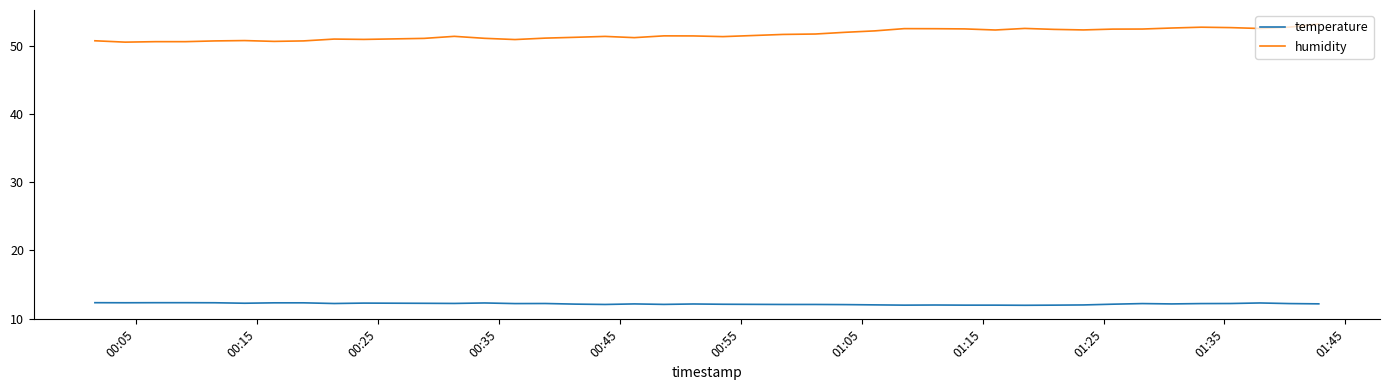

How many lines are shown in the chart?

2